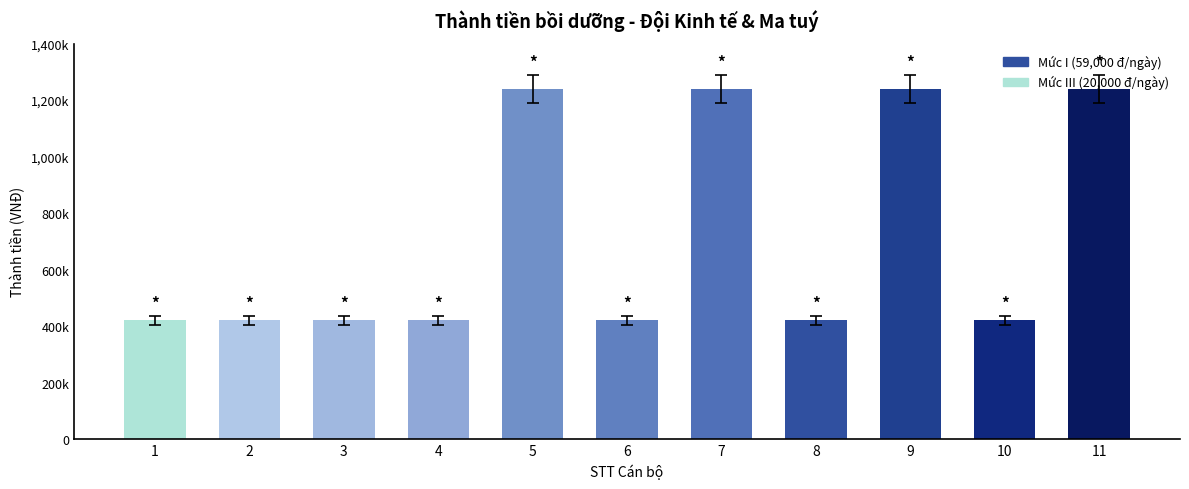

List the labels in order of value, smallest first.

1, 2, 3, 4, 6, 8, 10, 5, 7, 9, 11